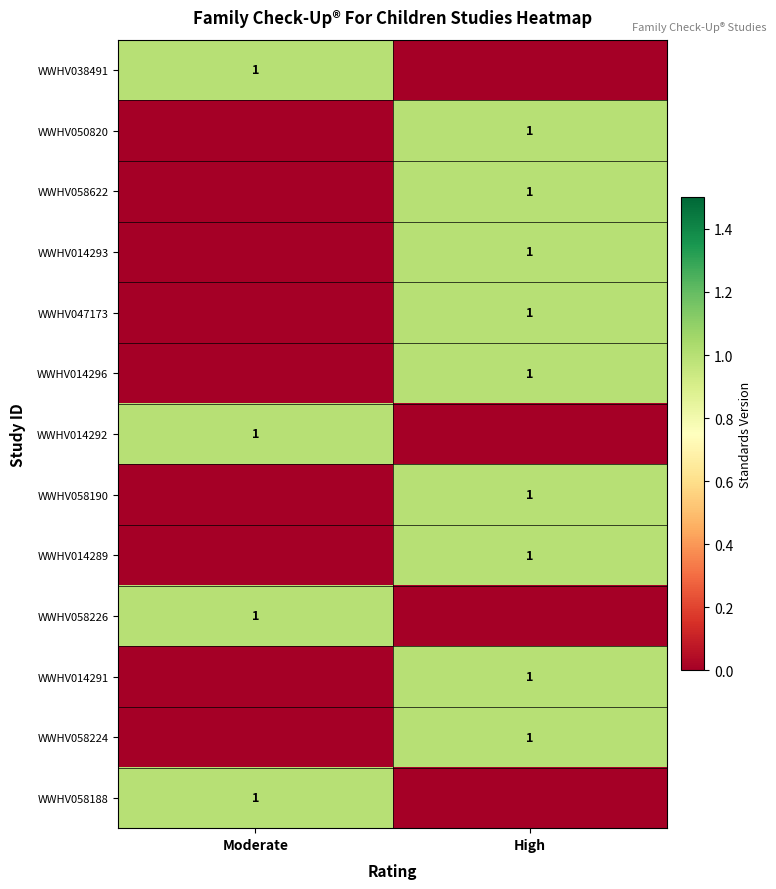

The WWHV014292 series shows 1 at Moderate. True or false?

True